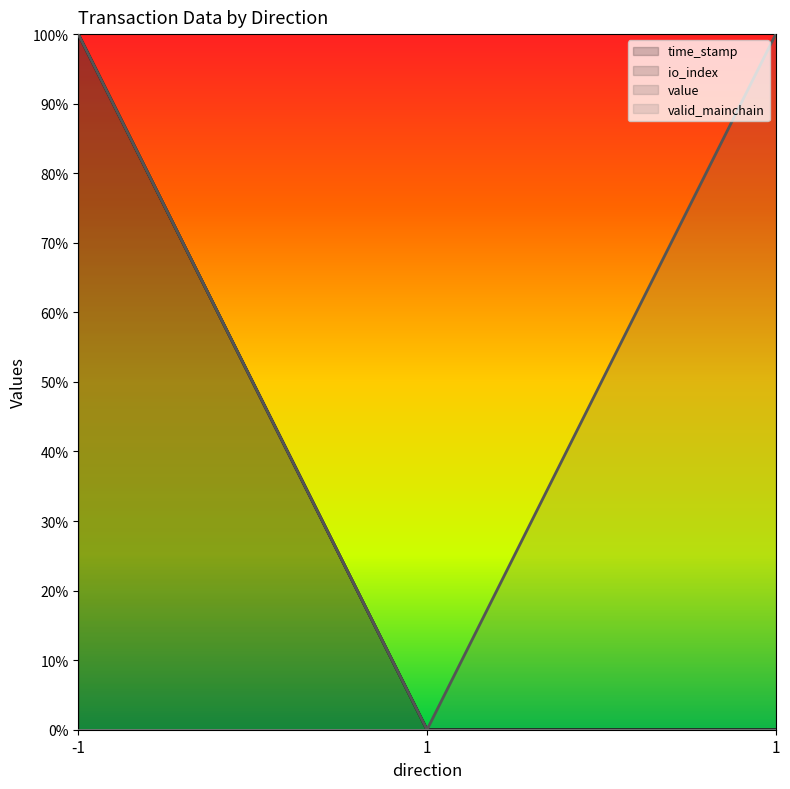

How many values in the io_index series exceed 0?

1